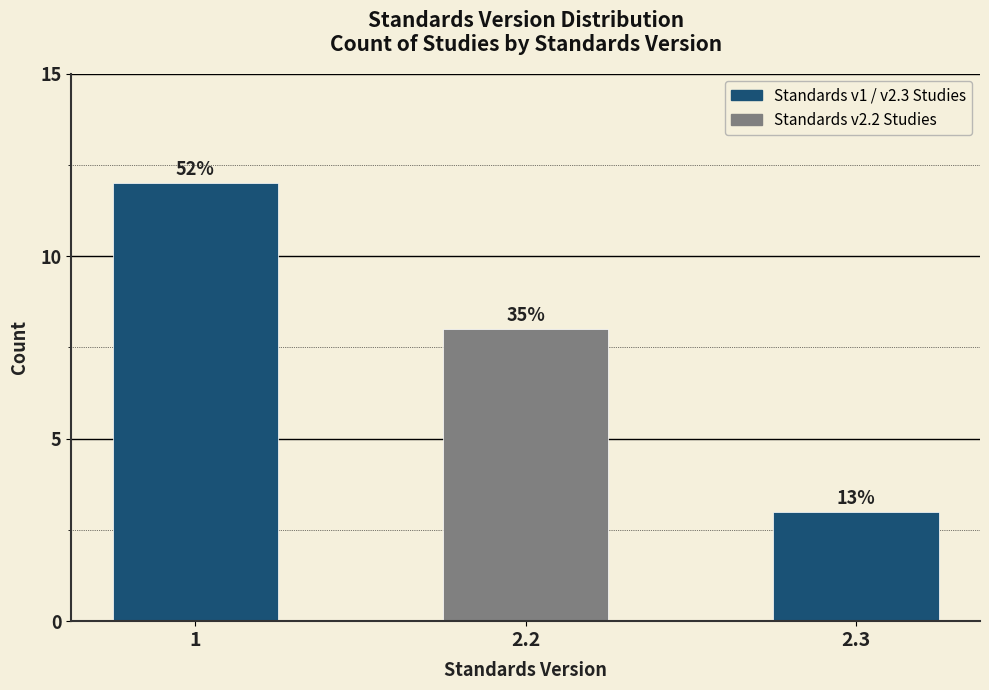

How many bars are there in total?

3